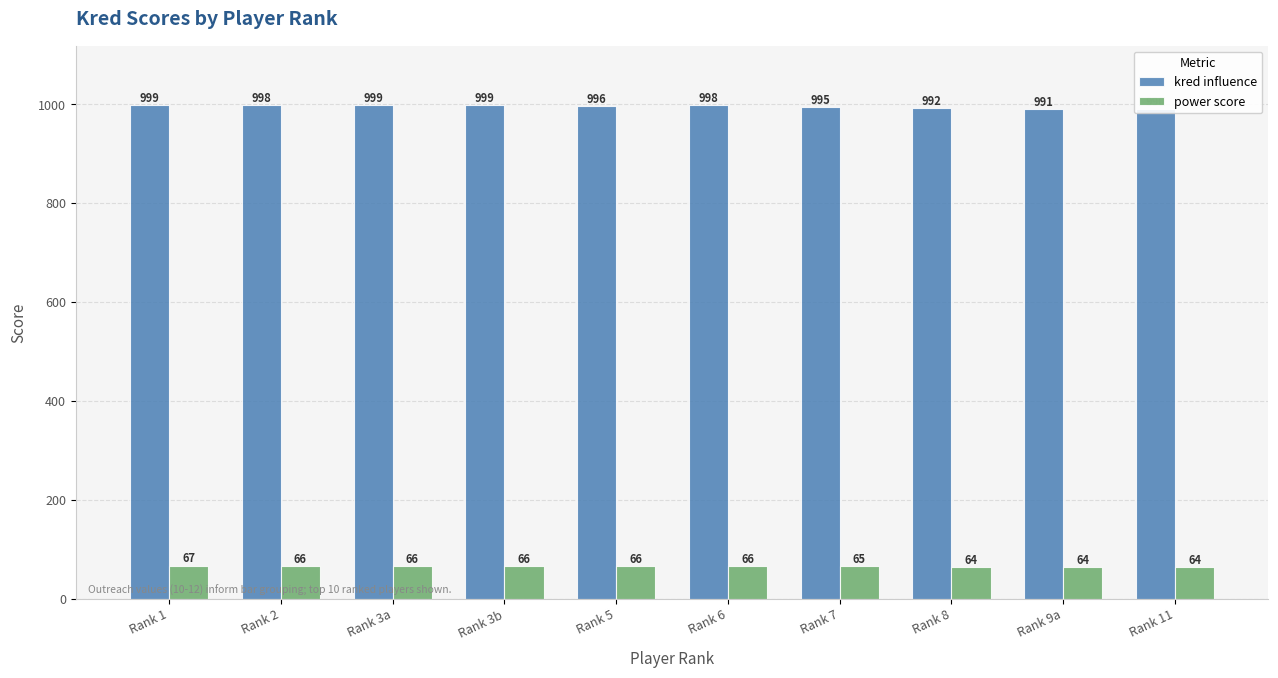

How many data points does each series have?

10